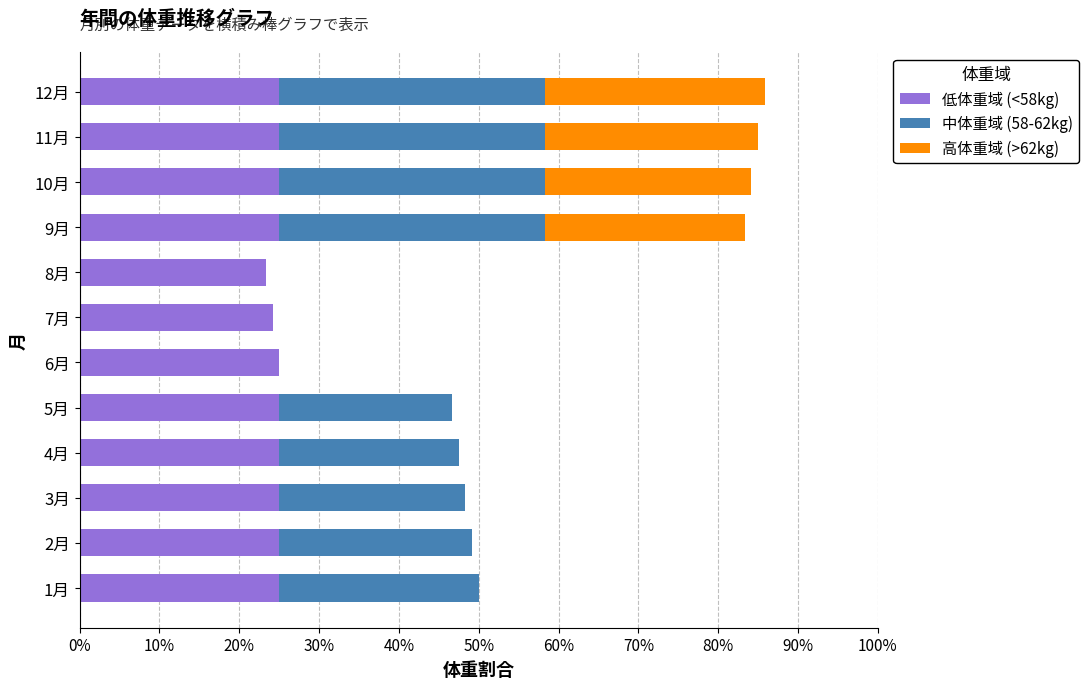

What is the total value across all series at 8月?

23.3